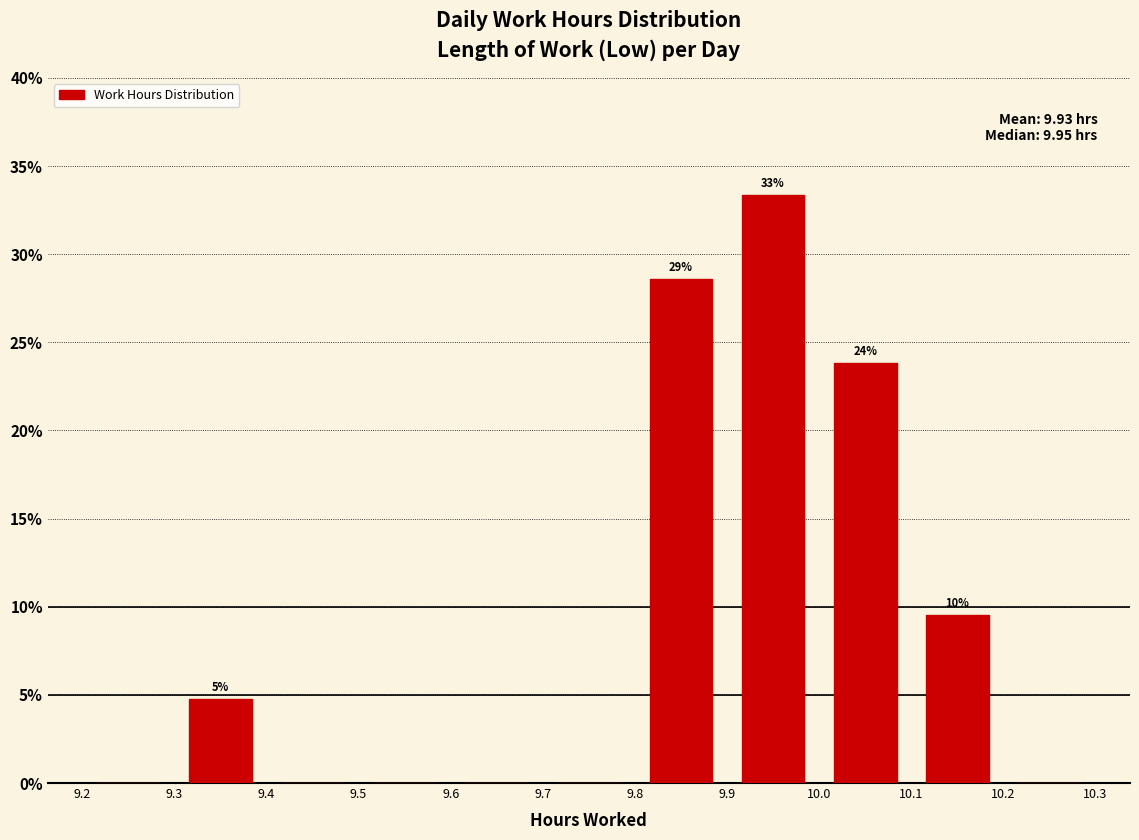

Which range on the x-axis has the tallest bar?

9.9 to 10.0